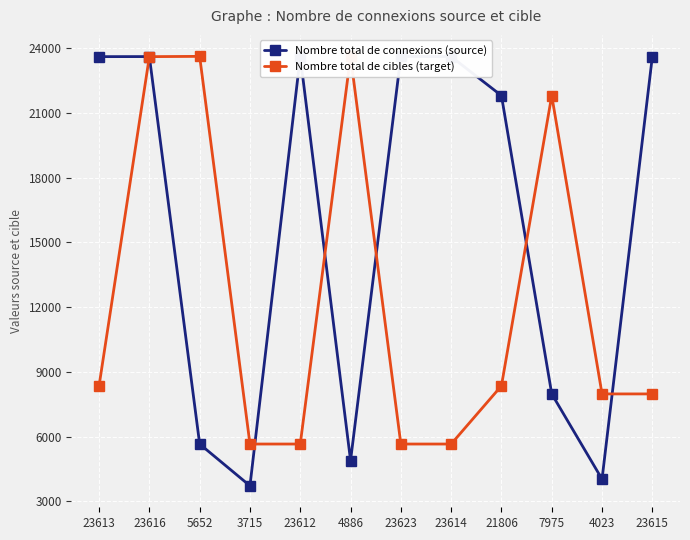

In Nombre total de connexions (source), how many points are lower than both neighbors (excluding endpoints)?

3